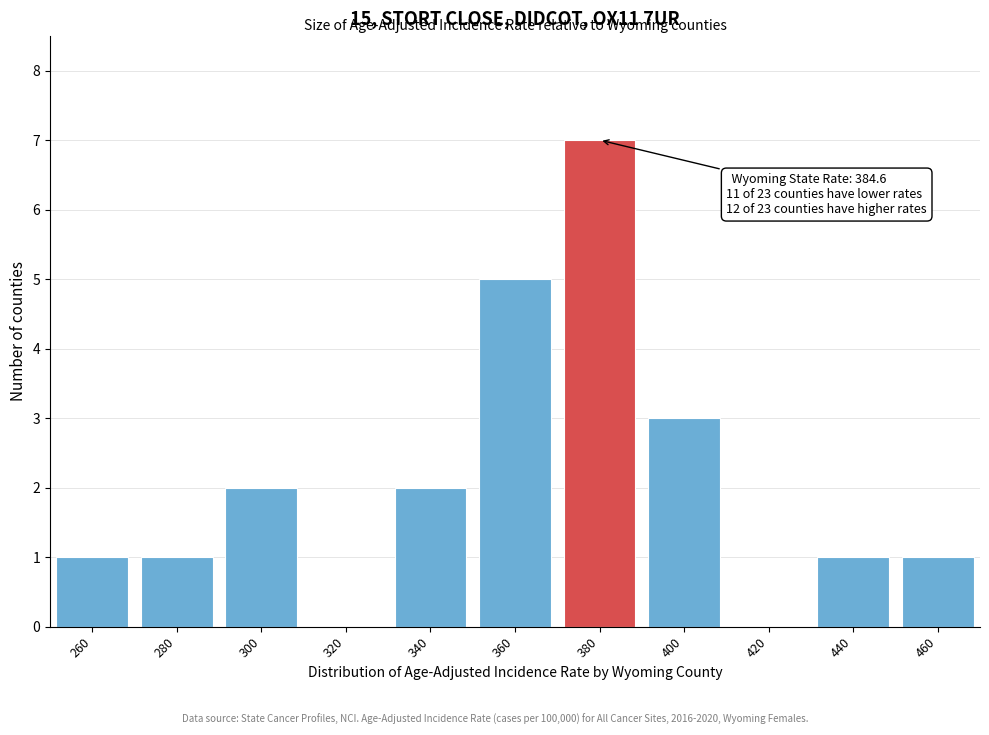

Reading left to right, extract all data points from this chart.

260=1	280=1	300=2	320=0	340=2	360=5	380=7	400=3	420=0	440=1	460=1